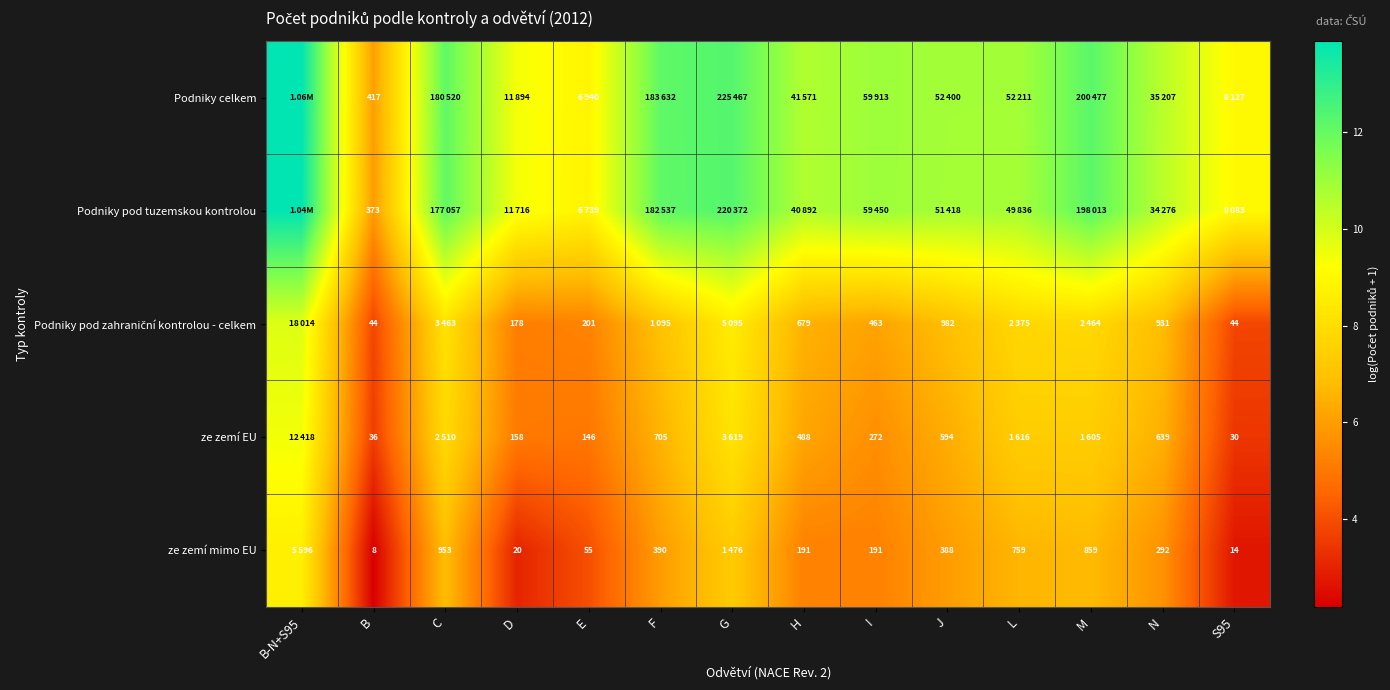

What is the total value across all series at M?

46.4